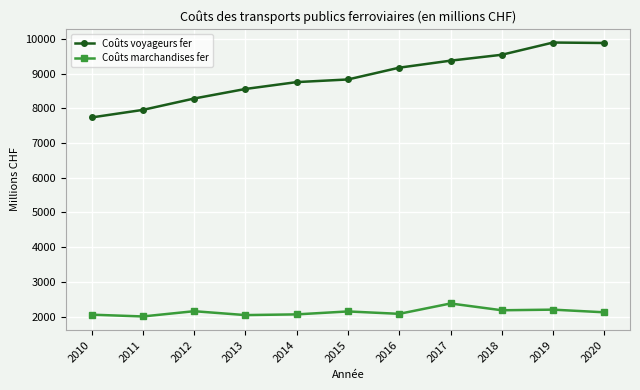

At which label does Coûts marchandises fer first exceed 2124?

2012